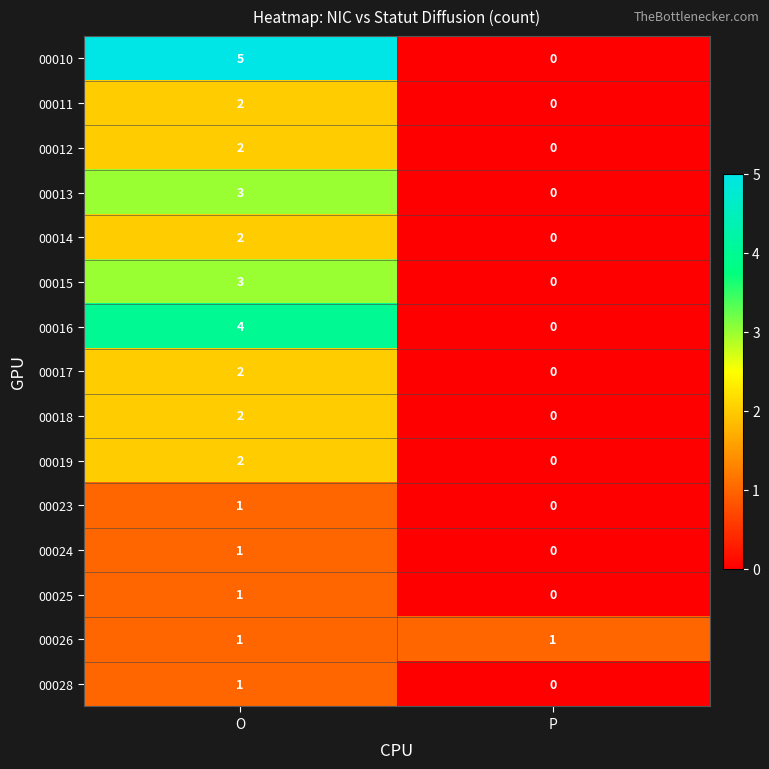

Count the number of categories in the chart.

2